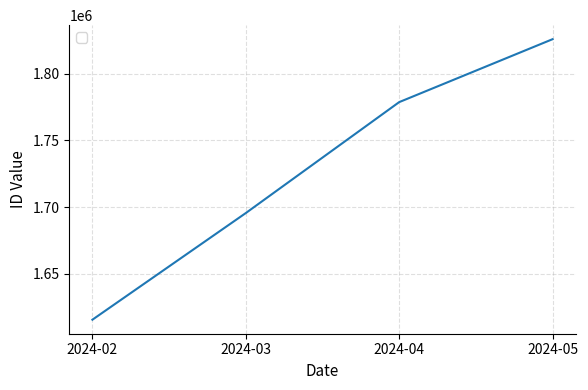

Reading right to left, transcribe all the data shown in this chart.

1826142	1778843	1695456	1615302